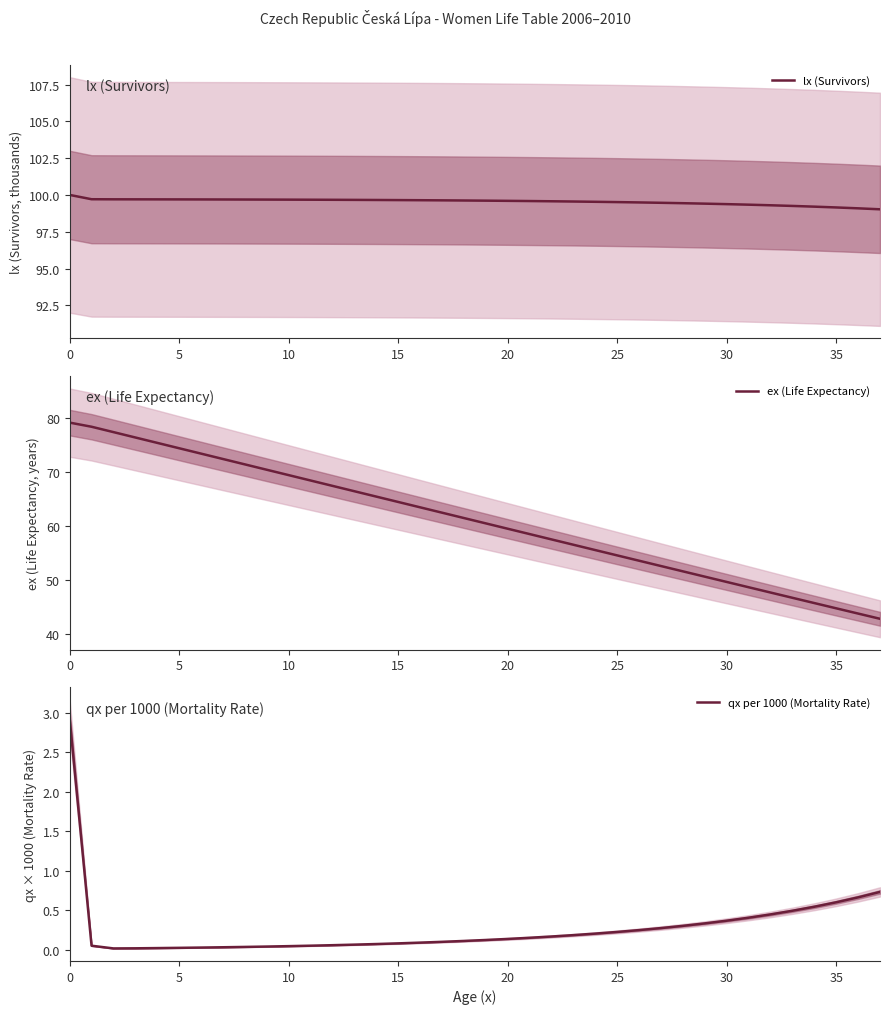

What is the highest value of the lx (Survivors) series?

100.0